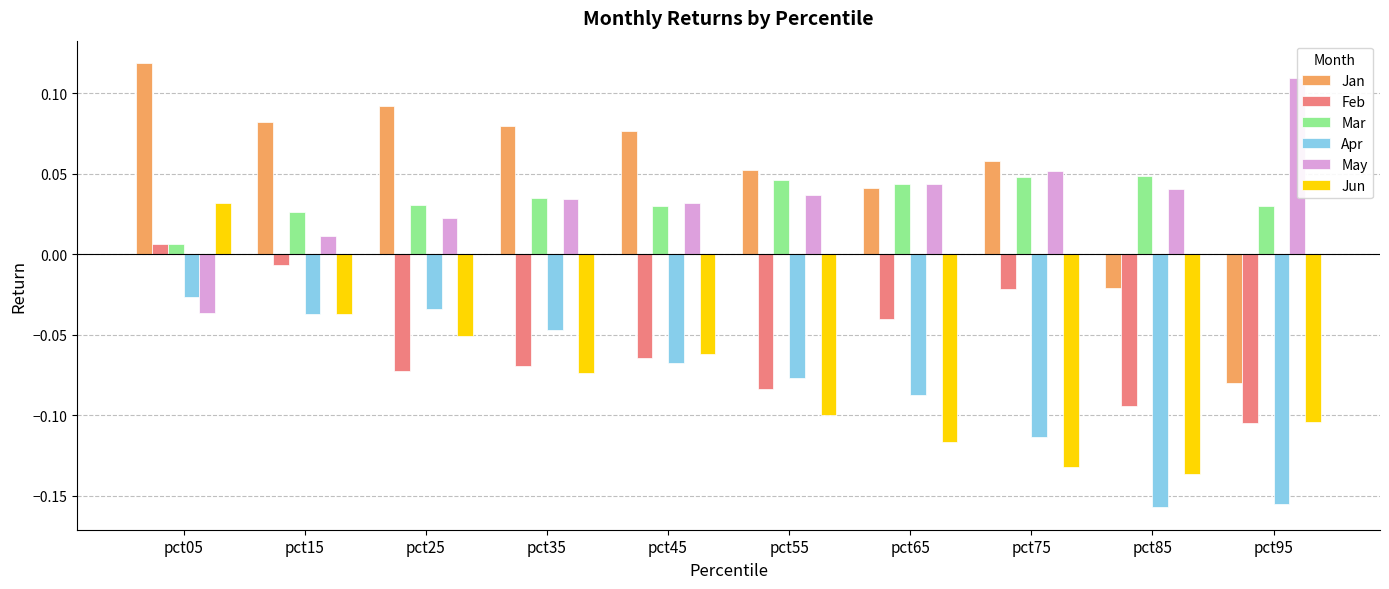

Which series changed the most between pct15 and pct95?

Jan